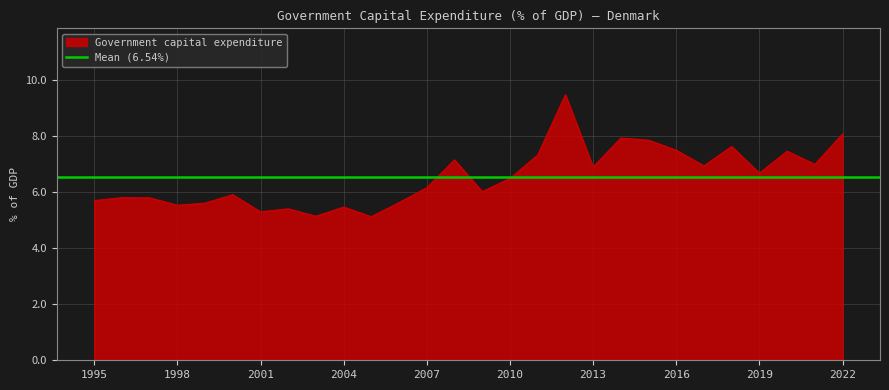

Between 2005 and 2006, which is larger?

2006